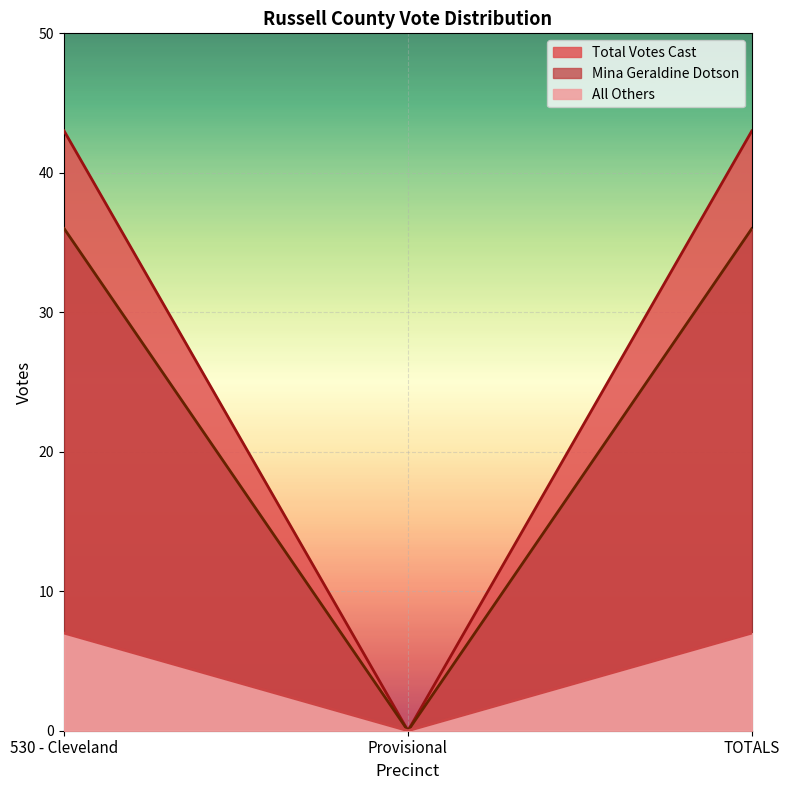

At TOTALS, list the series in order from smallest to largest.

Total Votes Cast, All Others, Mina Geraldine Dotson